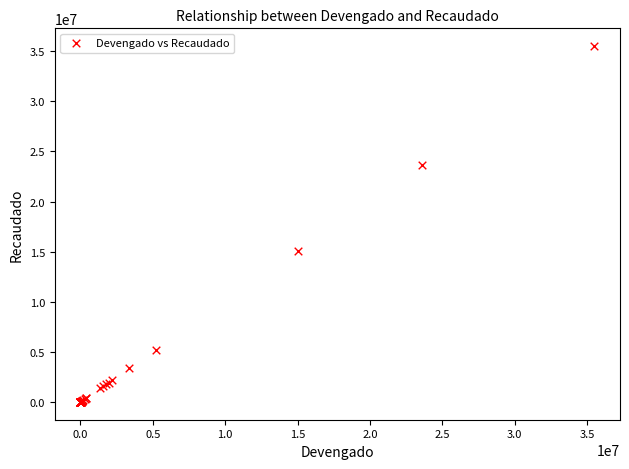

What Y value in the scatter plot is closest to 17754191?

15024269.0